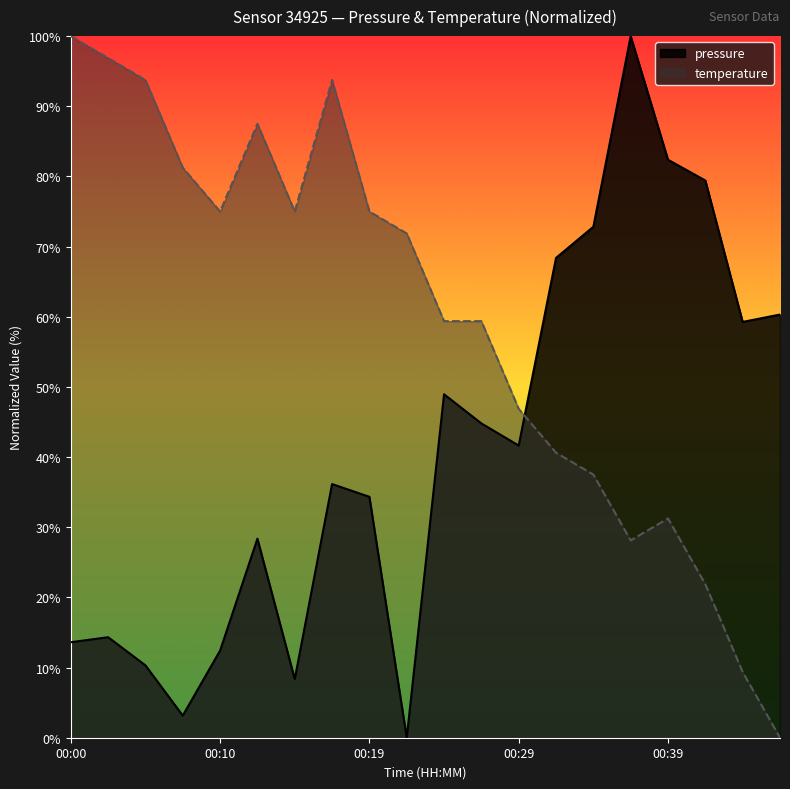

At which label does pressure reach its peak?

00:37